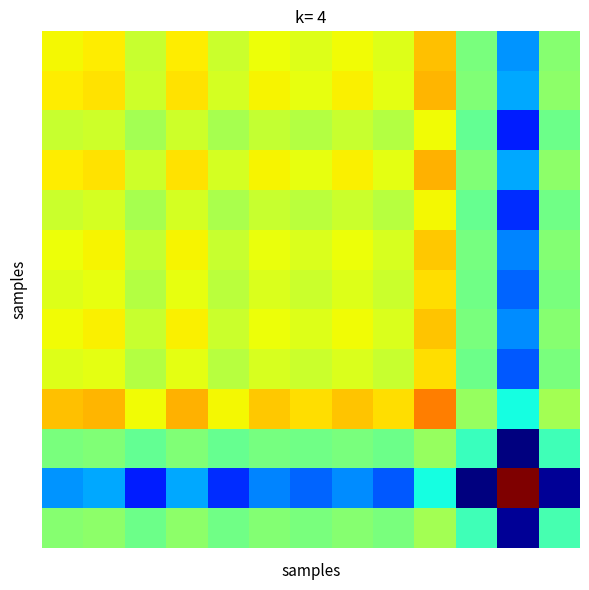

What is the greatest value displayed?

1.0